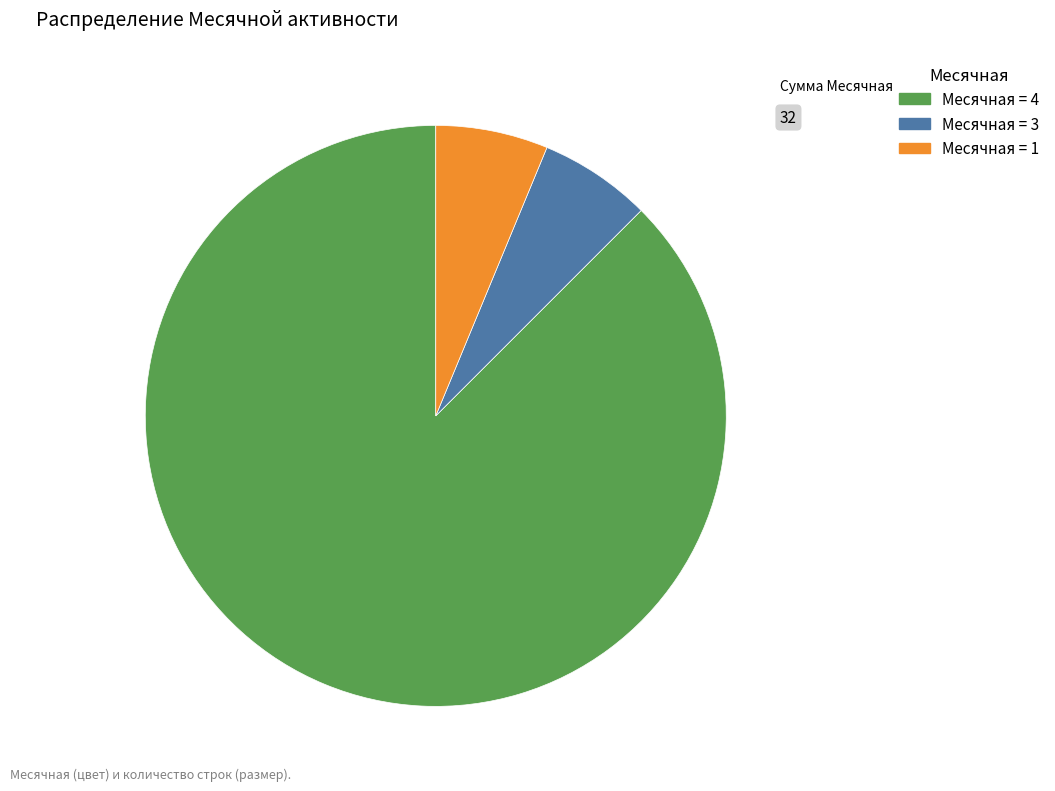

Is there a majority slice in this chart?

Yes